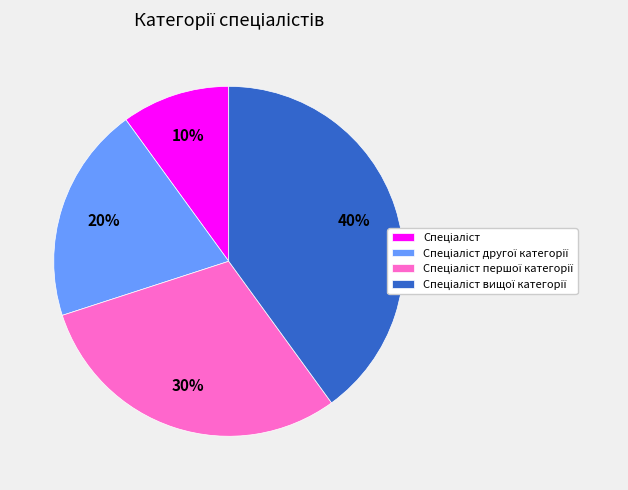

How many segments does this pie chart have?

4